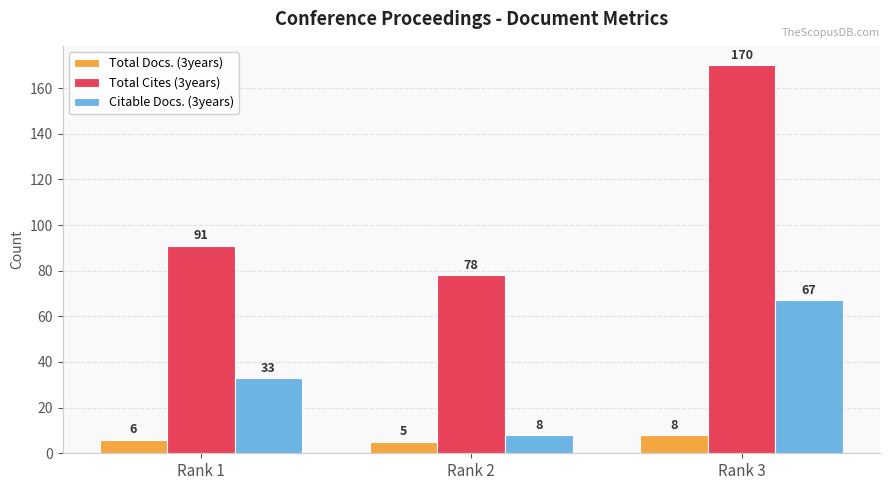

Rank the categories by Total Cites (3years) value from highest to lowest.

Rank 3, Rank 1, Rank 2